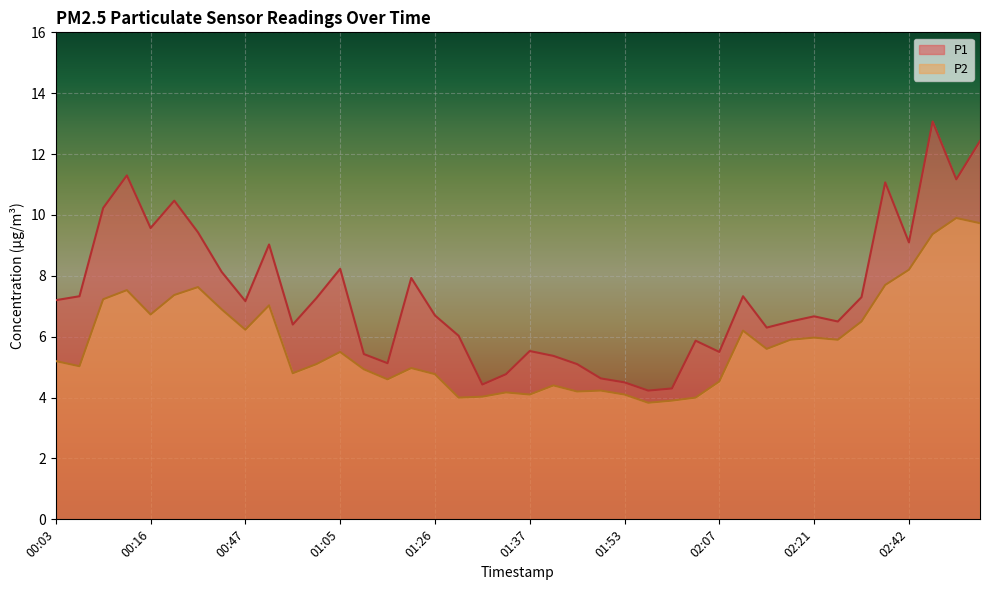

Which series has the largest range (max minus min)?

P1